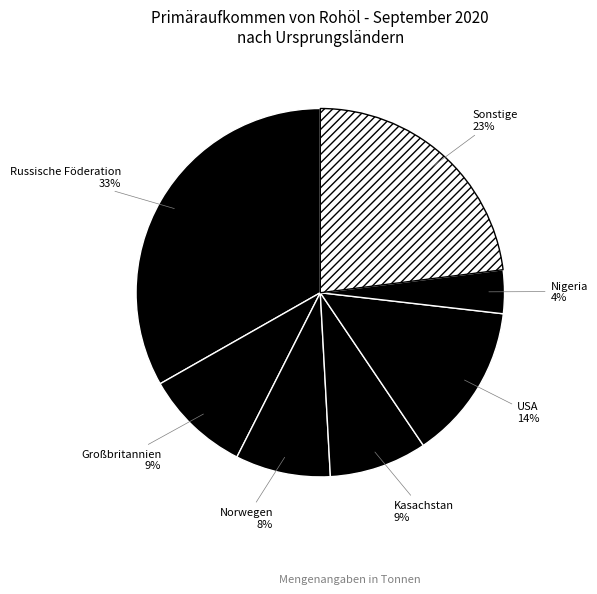

Is there a majority slice in this chart?

No